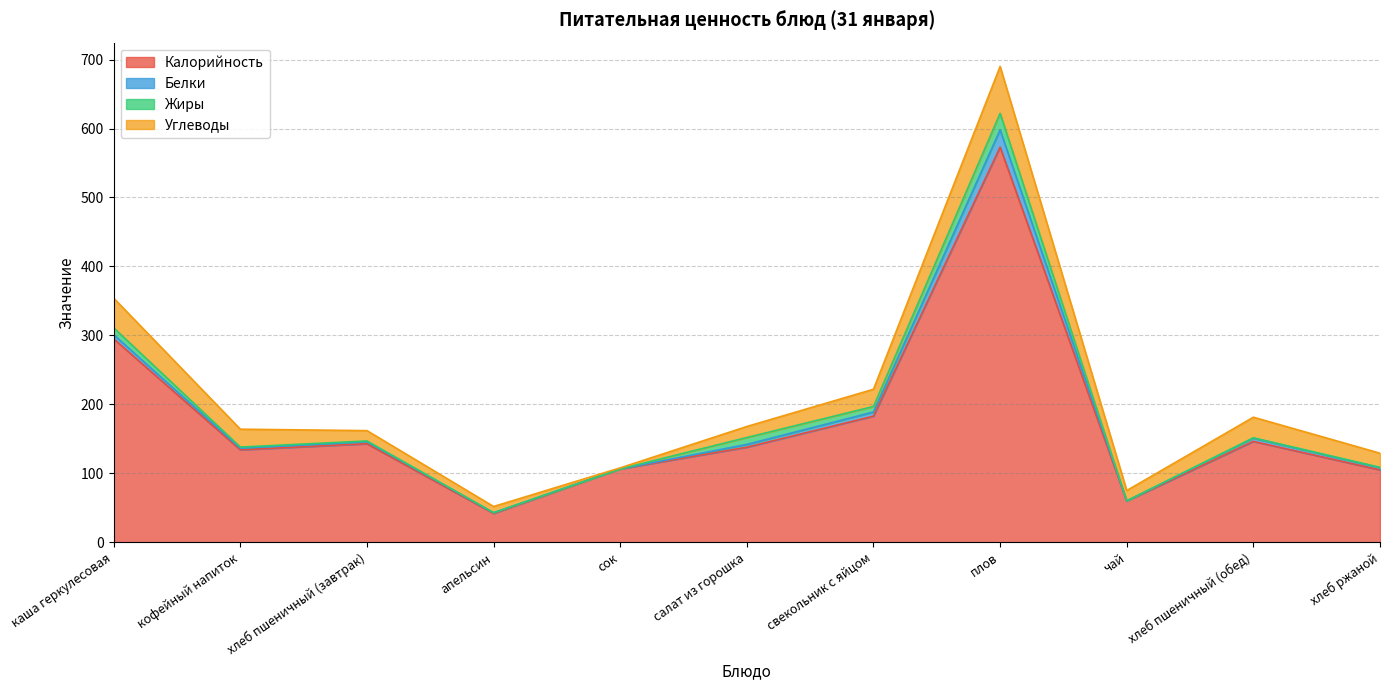

Count the number of data series in this chart.

4